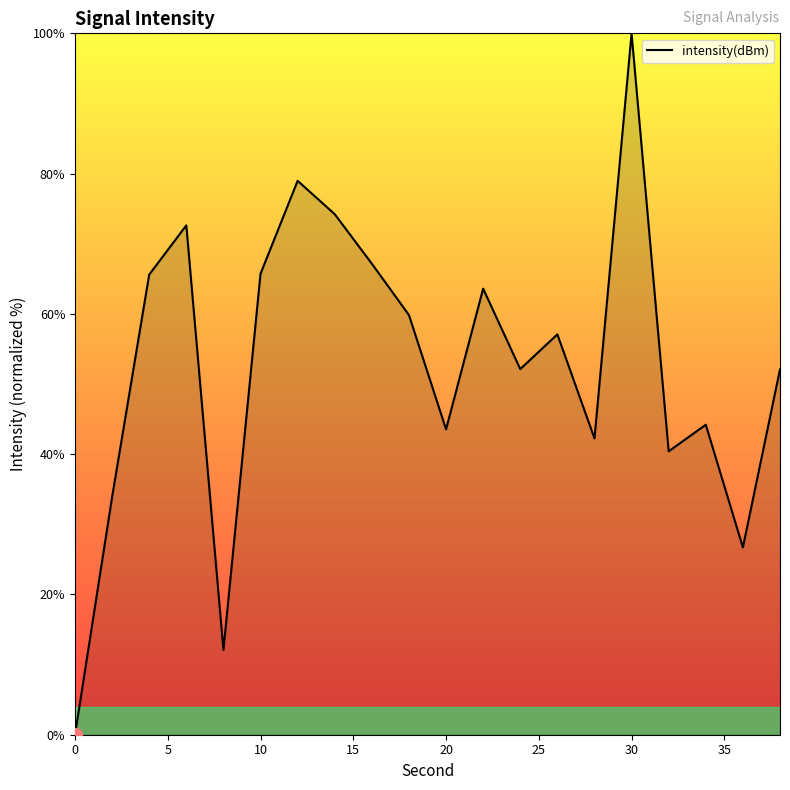

What is the difference between the maximum and minimum values?

100.0